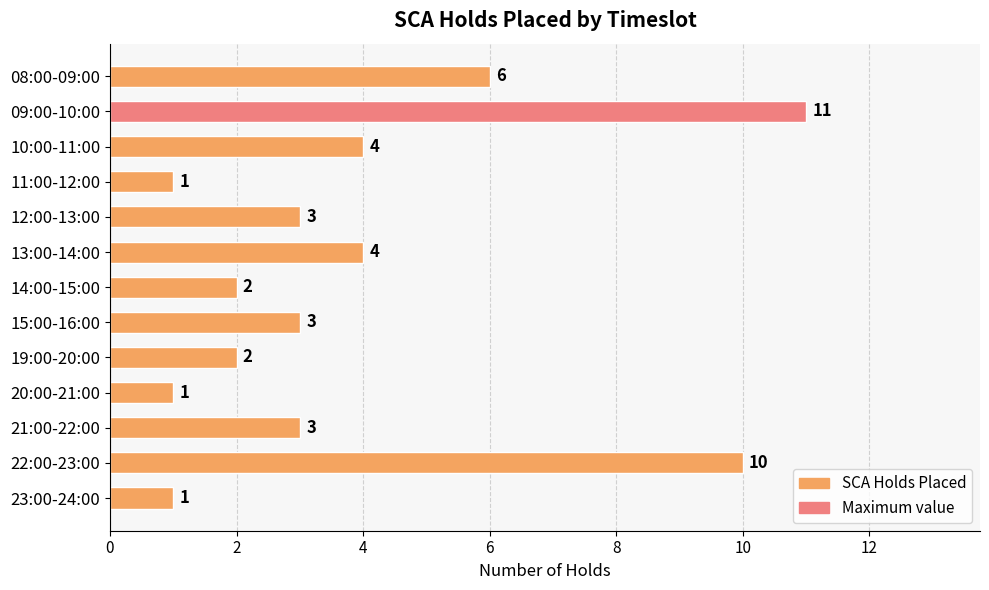

How many data points are less than 3?

5